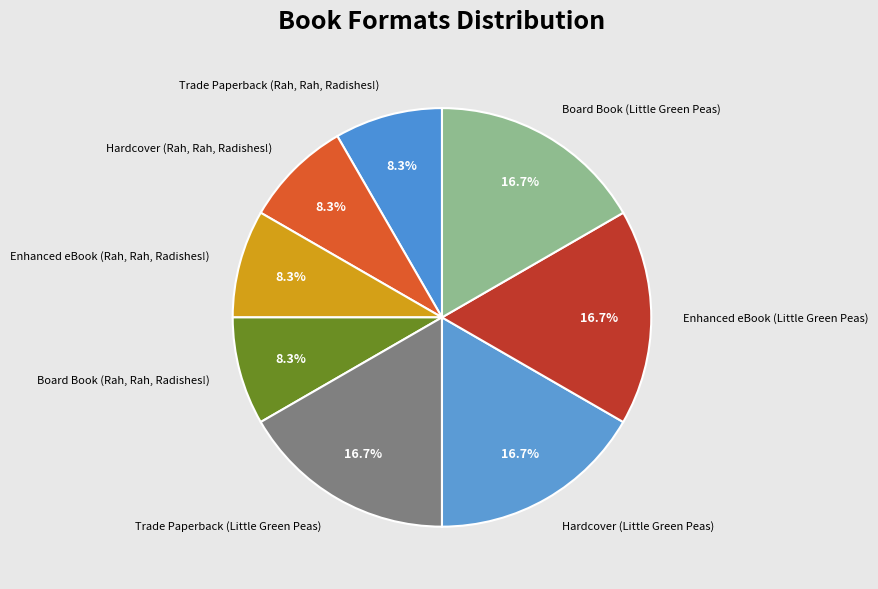

Does any single category account for the majority?

No